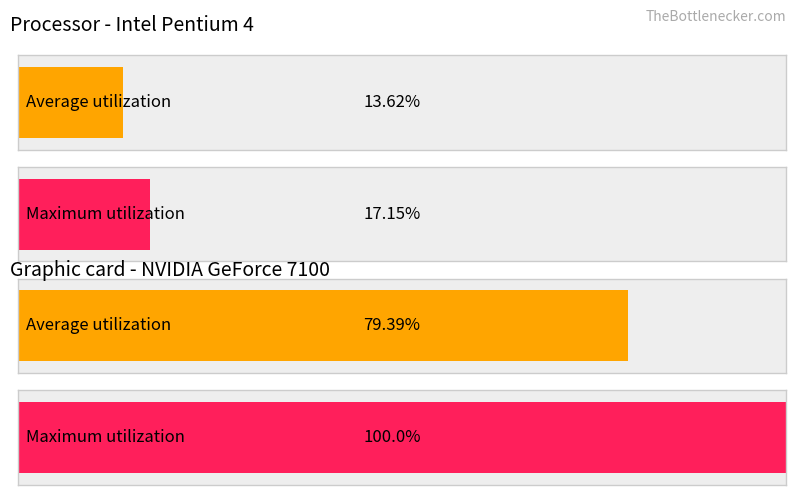

How many bars are there in each group?

2